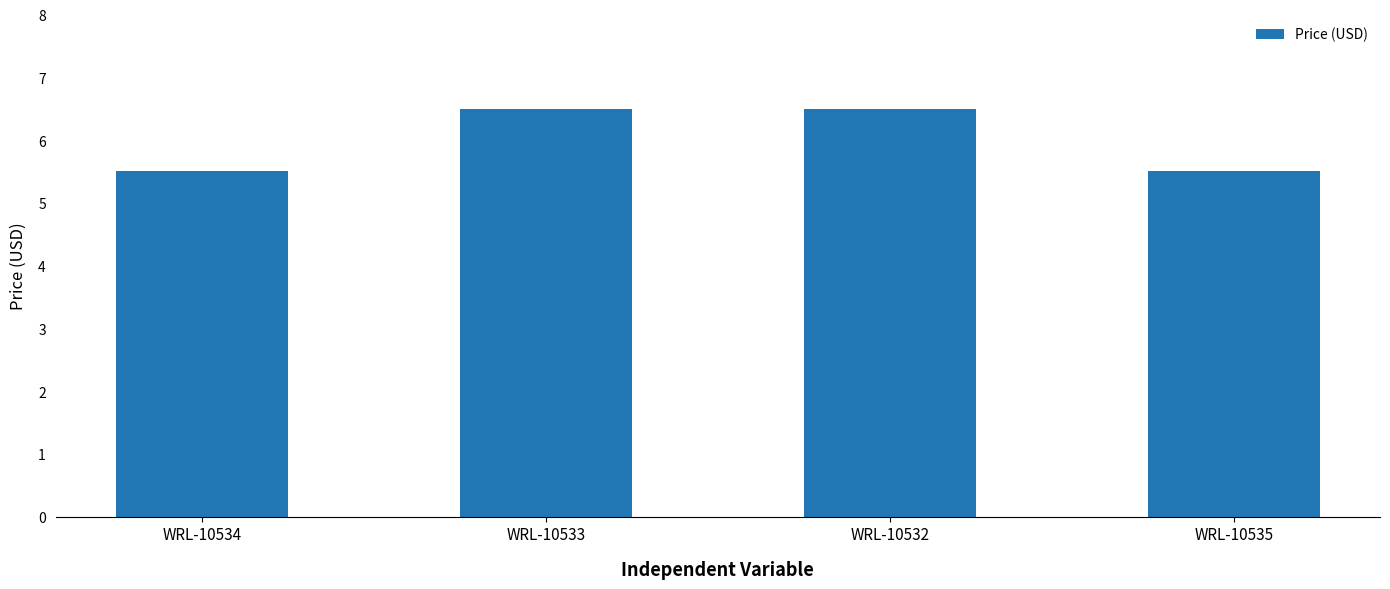

At which label does the data first exceed 6?

WRL-10533